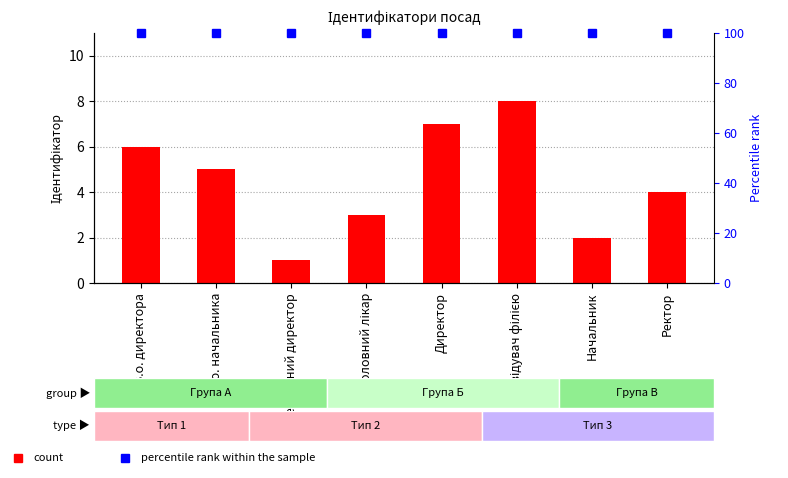

How many data points are less than 5?

4